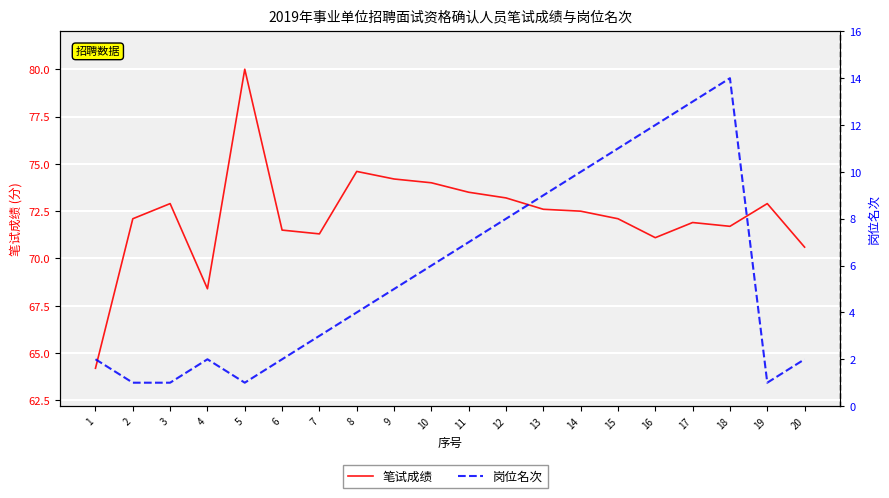

Reading left to right, what are all the values shown in this chart?

笔试成绩: 1=64.2	2=72.1	3=72.9	4=68.4	5=80.0	6=71.5	7=71.3	8=74.6	9=74.2	10=74.0	11=73.5	12=73.2	13=72.6	14=72.5	15=72.1	16=71.1	17=71.9	18=71.7	19=72.9	20=70.6
岗位名次: 1=2.0	2=1.0	3=1.0	4=2.0	5=1.0	6=2.0	7=3.0	8=4.0	9=5.0	10=6.0	11=7.0	12=8.0	13=9.0	14=10.0	15=11.0	16=12.0	17=13.0	18=14.0	19=1.0	20=2.0